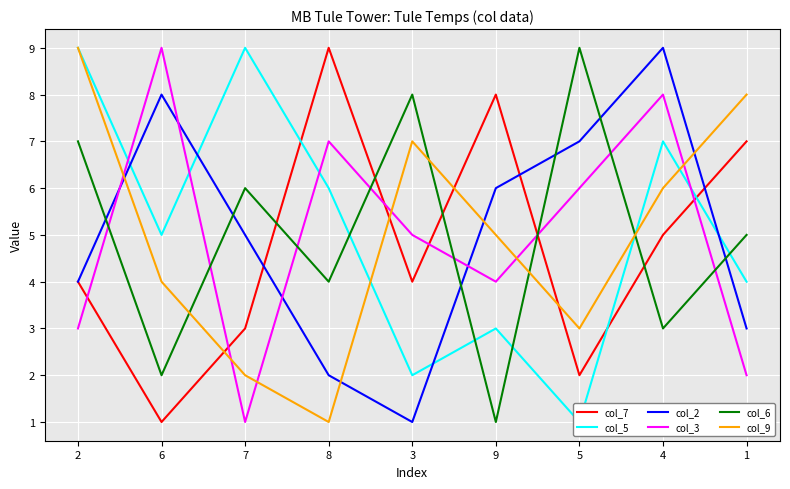

Which series ends up on top after the final intersection of col_5 and col_7?

col_7